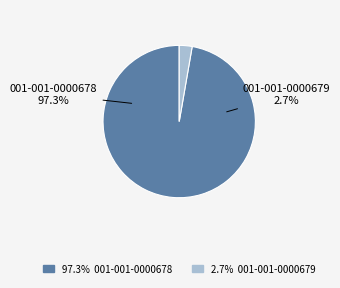

What percentage is the 001-001-0000679 slice, to the nearest percent?

3%